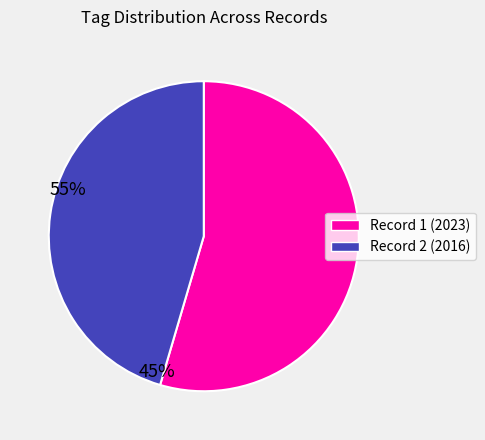

Between Record 2 (2016) and Record 1 (2023), which is larger?

Record 1 (2023)